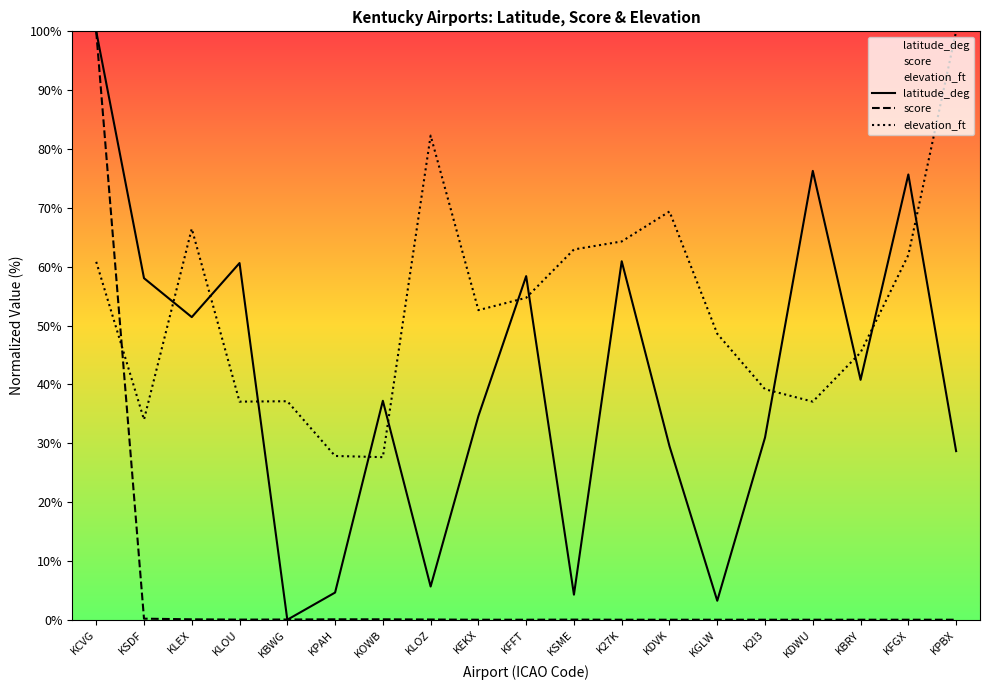

What are all the series names shown in the legend?

latitude_deg, score, elevation_ft